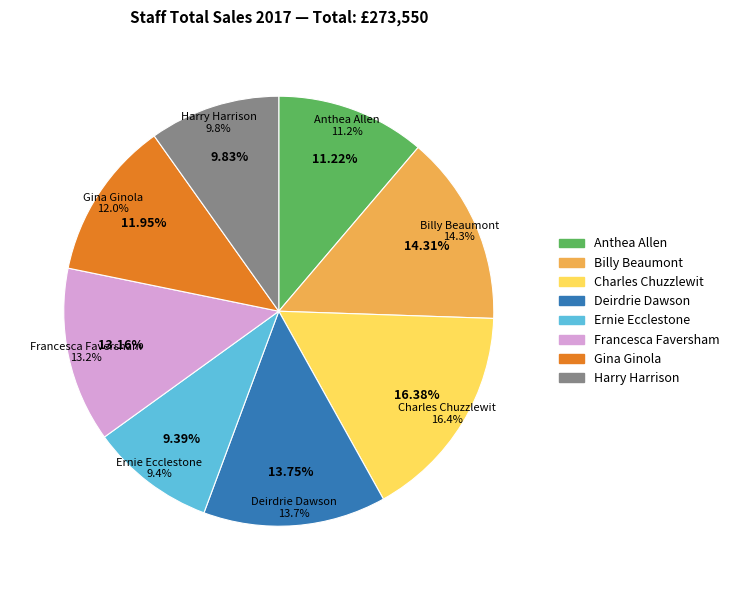

Which slice is the smallest?

Ernie Ecclestone